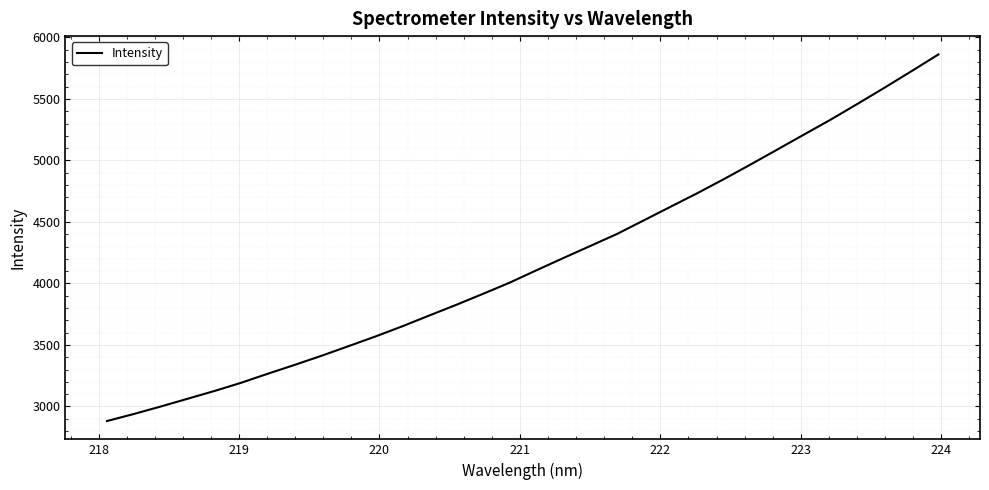

What is the greatest value displayed?

5862.1